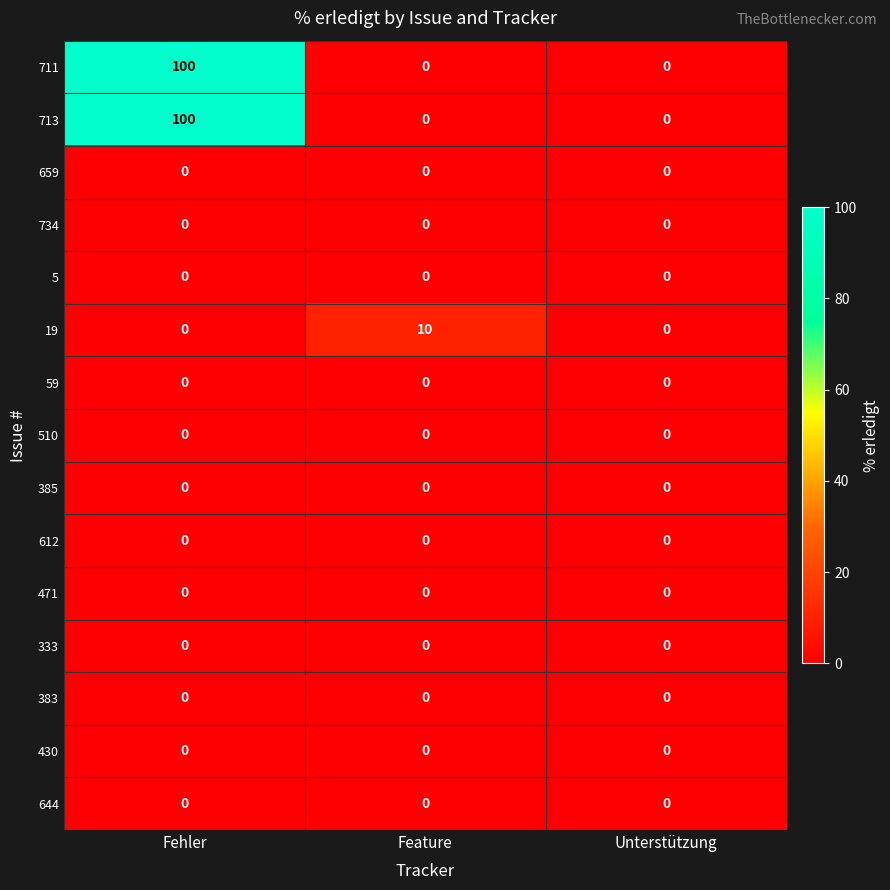

What is the spread (max minus min) of values at Fehler?

100